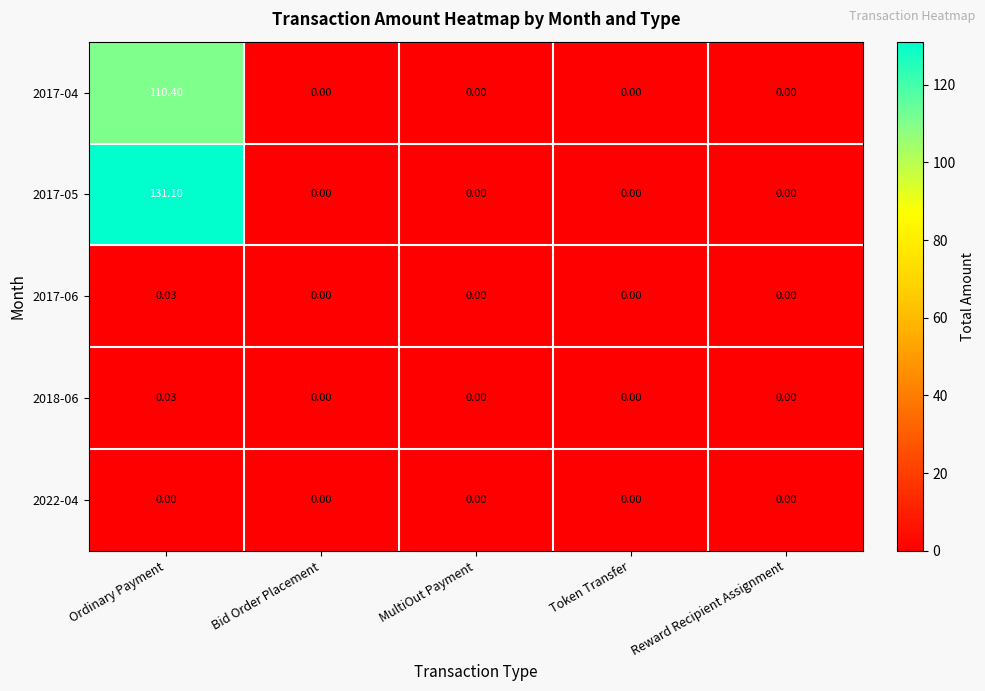

At which category is the sum across all series the highest?

Ordinary Payment